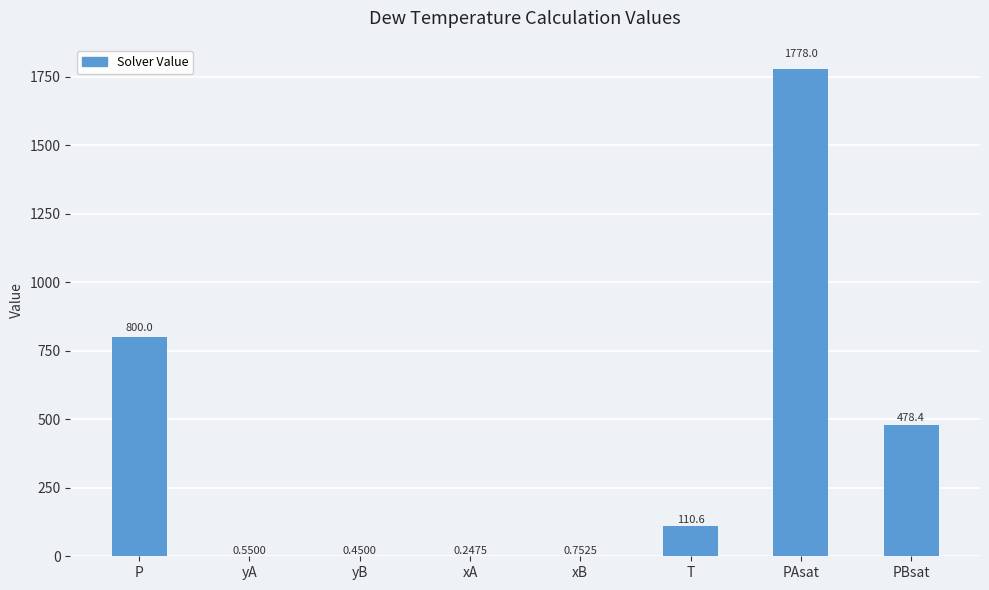

How many values exceed 110?

4